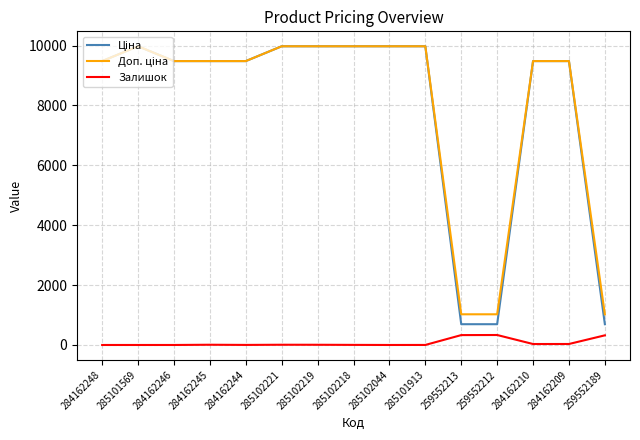

Which series has the largest total across all categories?

Доп. ціна